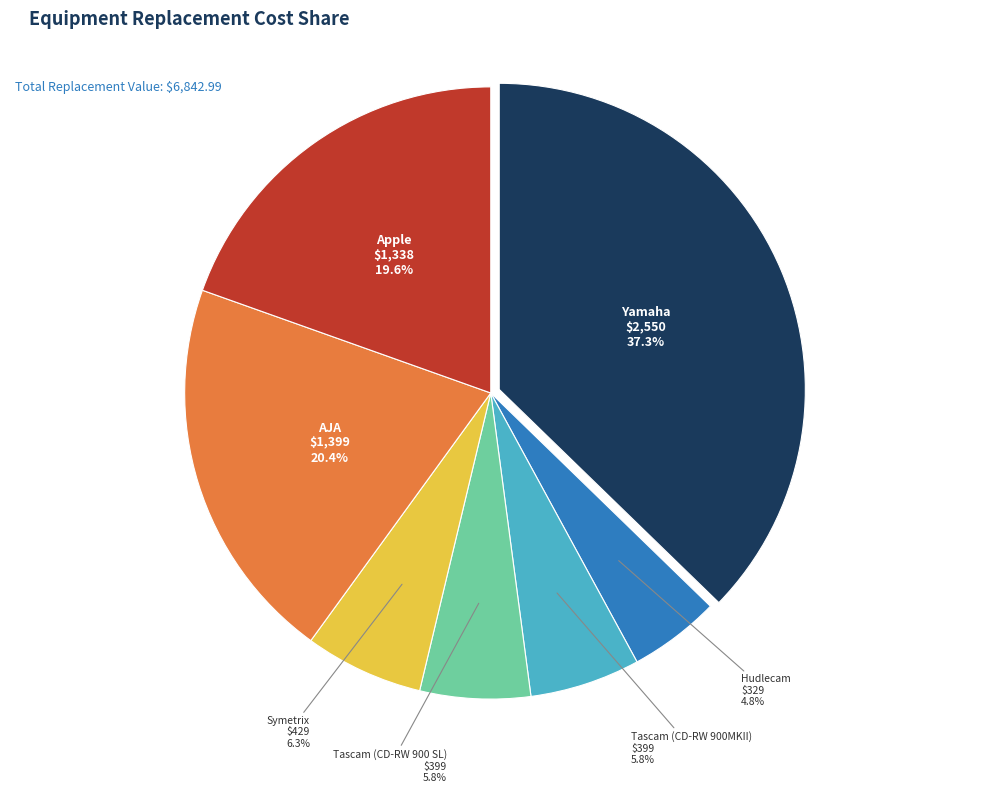

How many slices are in this pie chart?

7